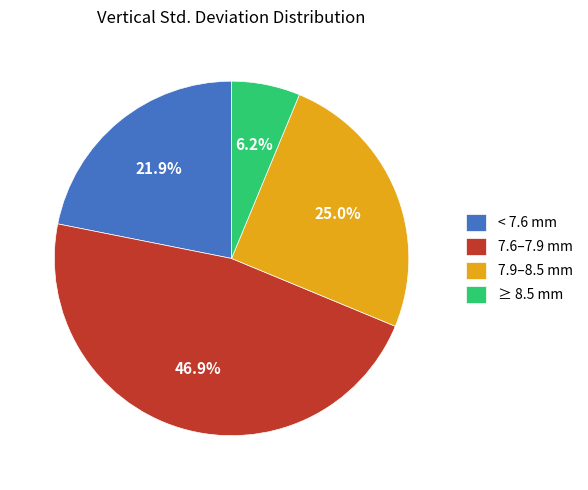

Combined, do < 7.6 mm and 7.6–7.9 mm account for over 50%?

Yes